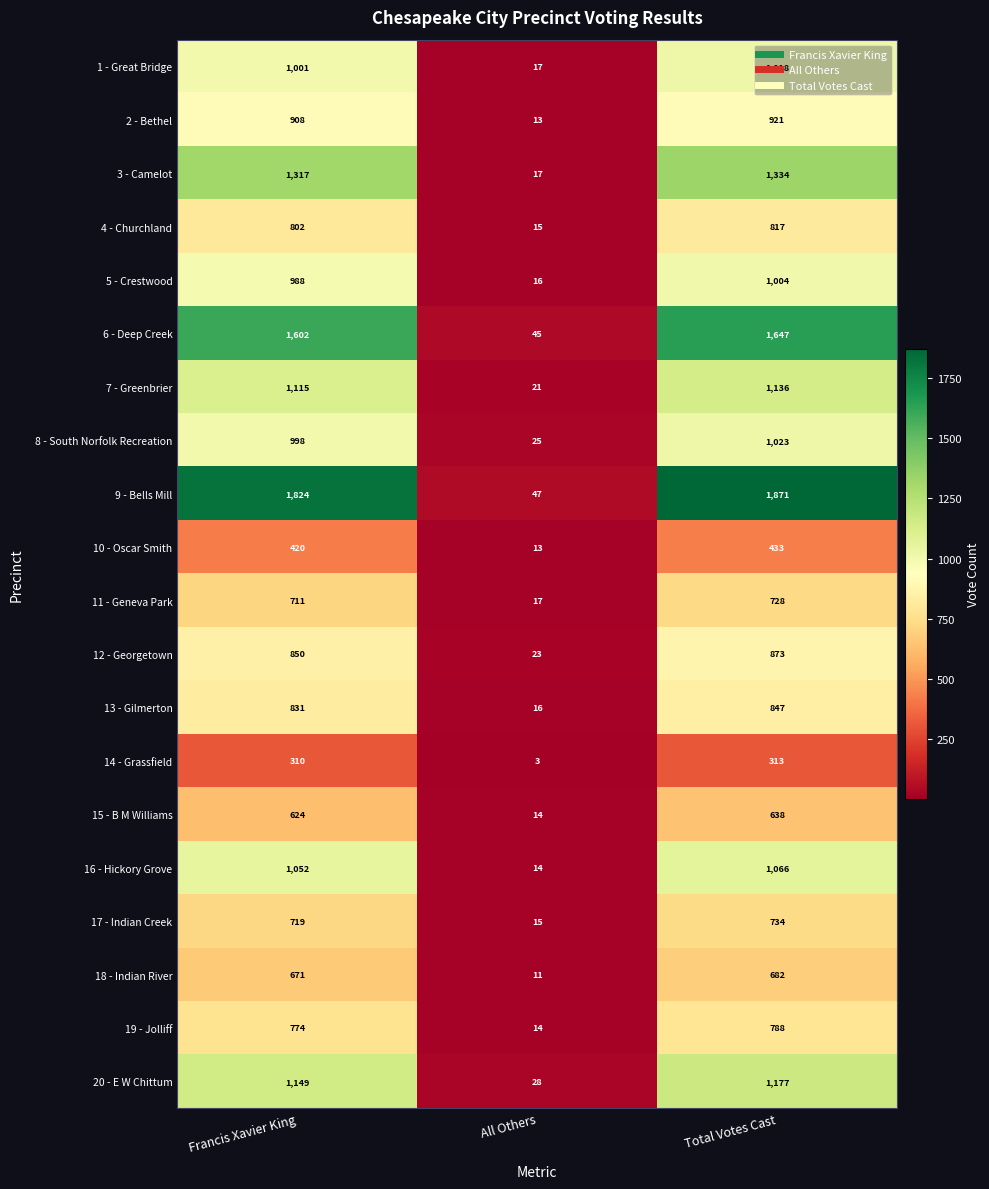

What is the average value of the 12 - Georgetown series?

582